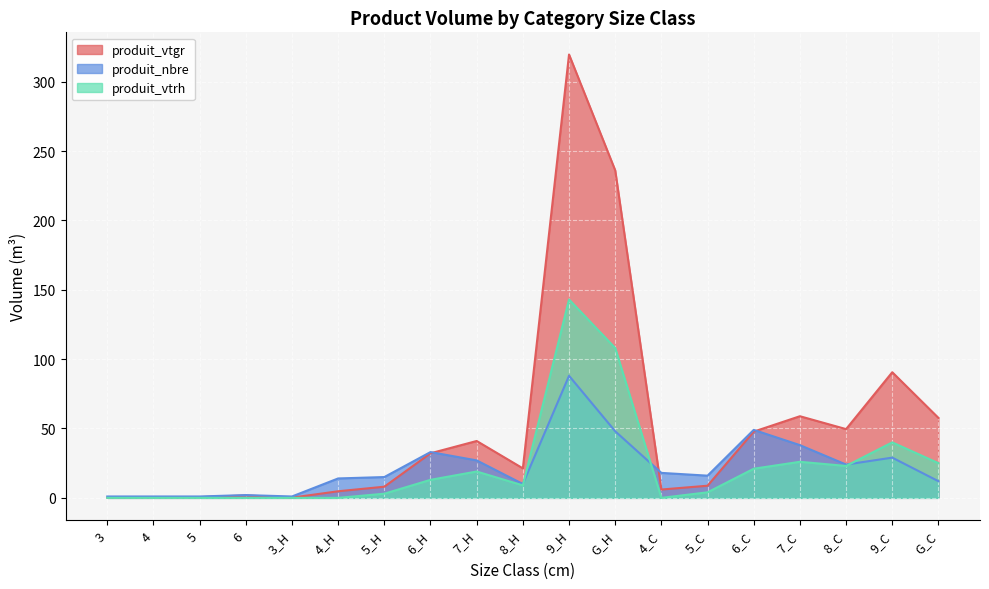

Reading right to left, transcribe all the data shown in this chart.

produit_vtgr: 57.6	90.6	49.6	58.8	47.8	8.8	6.0	236.1	319.6	21.3	41.0	32.1	8.0	4.8	0.2	1.7	0.5	0.4	0.2
produit_nbre: 12.0	29.0	24.0	38.0	49.0	16.0	18.0	48.0	88.0	10.0	27.0	33.0	15.0	14.0	1.0	2.0	1.0	1.0	1.0
produit_vtrh: 25.0	40.0	23.0	26.0	21.0	4.0	0.0	108.0	143.0	9.0	19.0	13.0	3.0	0.0	0.0	0.0	0.0	0.0	0.0